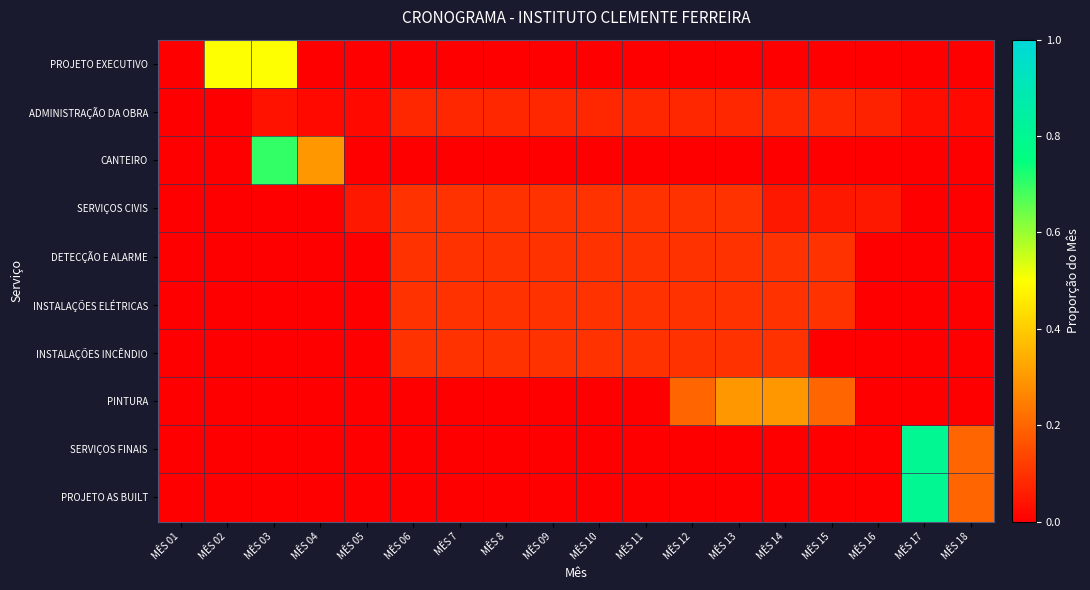

Reading right to left, transcribe all the data shown in this chart.

PROJETO EXECUTIVO: MÊS 18=0.0	MÊS 17=0.0	MÊS 16=0.0	MÊS 15=0.0	MÊS 14=0.0	MÊS 13=0.0	MÊS 12=0.0	MÊS 11=0.0	MÊS 10=0.0	MÊS 09=0.0	MÊS 8=0.0	MÊS 7=0.0	MÊS 06=0.0	MÊS 05=0.0	MÊS 04=0.0	MÊS 03=0.5	MÊS 02=0.5	MÊS 01=0.0
ADMINISTRAÇÃO DA OBRA: MÊS 18=0.0	MÊS 17=0.0	MÊS 16=0.1	MÊS 15=0.1	MÊS 14=0.1	MÊS 13=0.1	MÊS 12=0.1	MÊS 11=0.1	MÊS 10=0.1	MÊS 09=0.1	MÊS 8=0.1	MÊS 7=0.1	MÊS 06=0.1	MÊS 05=0.0	MÊS 04=0.0	MÊS 03=0.0	MÊS 02=0.0	MÊS 01=0.0
CANTEIRO: MÊS 18=0.0	MÊS 17=0.0	MÊS 16=0.0	MÊS 15=0.0	MÊS 14=0.0	MÊS 13=0.0	MÊS 12=0.0	MÊS 11=0.0	MÊS 10=0.0	MÊS 09=0.0	MÊS 8=0.0	MÊS 7=0.0	MÊS 06=0.0	MÊS 05=0.0	MÊS 04=0.3	MÊS 03=0.7	MÊS 02=0.0	MÊS 01=0.0
SERVIÇOS CIVIS: MÊS 18=0.0	MÊS 17=0.0	MÊS 16=0.1	MÊS 15=0.1	MÊS 14=0.1	MÊS 13=0.1	MÊS 12=0.1	MÊS 11=0.1	MÊS 10=0.1	MÊS 09=0.1	MÊS 8=0.1	MÊS 7=0.1	MÊS 06=0.1	MÊS 05=0.1	MÊS 04=0.0	MÊS 03=0.0	MÊS 02=0.0	MÊS 01=0.0
DETECÇÃO E ALARME: MÊS 18=0.0	MÊS 17=0.0	MÊS 16=0.0	MÊS 15=0.1	MÊS 14=0.1	MÊS 13=0.1	MÊS 12=0.1	MÊS 11=0.1	MÊS 10=0.1	MÊS 09=0.1	MÊS 8=0.1	MÊS 7=0.1	MÊS 06=0.1	MÊS 05=0.0	MÊS 04=0.0	MÊS 03=0.0	MÊS 02=0.0	MÊS 01=0.0
INSTALAÇÕES ELÉTRICAS: MÊS 18=0.0	MÊS 17=0.0	MÊS 16=0.0	MÊS 15=0.1	MÊS 14=0.1	MÊS 13=0.1	MÊS 12=0.1	MÊS 11=0.1	MÊS 10=0.1	MÊS 09=0.1	MÊS 8=0.1	MÊS 7=0.1	MÊS 06=0.1	MÊS 05=0.0	MÊS 04=0.0	MÊS 03=0.0	MÊS 02=0.0	MÊS 01=0.0
INSTALAÇÕES INCÊNDIO: MÊS 18=0.0	MÊS 17=0.0	MÊS 16=0.0	MÊS 15=0.0	MÊS 14=0.1	MÊS 13=0.1	MÊS 12=0.1	MÊS 11=0.1	MÊS 10=0.1	MÊS 09=0.1	MÊS 8=0.1	MÊS 7=0.1	MÊS 06=0.1	MÊS 05=0.0	MÊS 04=0.0	MÊS 03=0.0	MÊS 02=0.0	MÊS 01=0.0
PINTURA: MÊS 18=0.0	MÊS 17=0.0	MÊS 16=0.0	MÊS 15=0.2	MÊS 14=0.3	MÊS 13=0.3	MÊS 12=0.2	MÊS 11=0.0	MÊS 10=0.0	MÊS 09=0.0	MÊS 8=0.0	MÊS 7=0.0	MÊS 06=0.0	MÊS 05=0.0	MÊS 04=0.0	MÊS 03=0.0	MÊS 02=0.0	MÊS 01=0.0
SERVIÇOS FINAIS: MÊS 18=0.2	MÊS 17=0.8	MÊS 16=0.0	MÊS 15=0.0	MÊS 14=0.0	MÊS 13=0.0	MÊS 12=0.0	MÊS 11=0.0	MÊS 10=0.0	MÊS 09=0.0	MÊS 8=0.0	MÊS 7=0.0	MÊS 06=0.0	MÊS 05=0.0	MÊS 04=0.0	MÊS 03=0.0	MÊS 02=0.0	MÊS 01=0.0
PROJETO AS BUILT: MÊS 18=0.2	MÊS 17=0.8	MÊS 16=0.0	MÊS 15=0.0	MÊS 14=0.0	MÊS 13=0.0	MÊS 12=0.0	MÊS 11=0.0	MÊS 10=0.0	MÊS 09=0.0	MÊS 8=0.0	MÊS 7=0.0	MÊS 06=0.0	MÊS 05=0.0	MÊS 04=0.0	MÊS 03=0.0	MÊS 02=0.0	MÊS 01=0.0